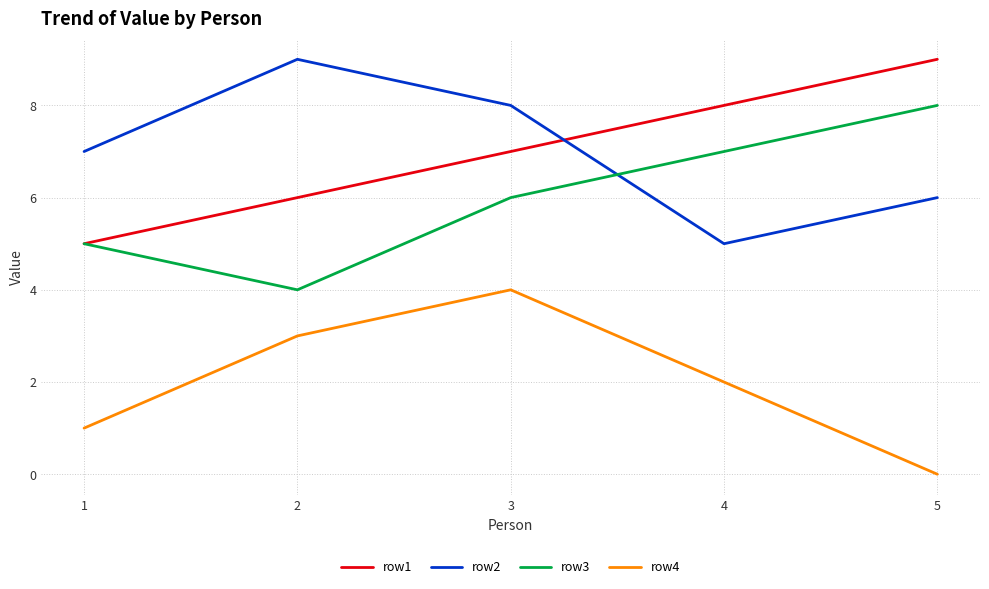

True or false: row1 and row4 intersect in this chart.

False